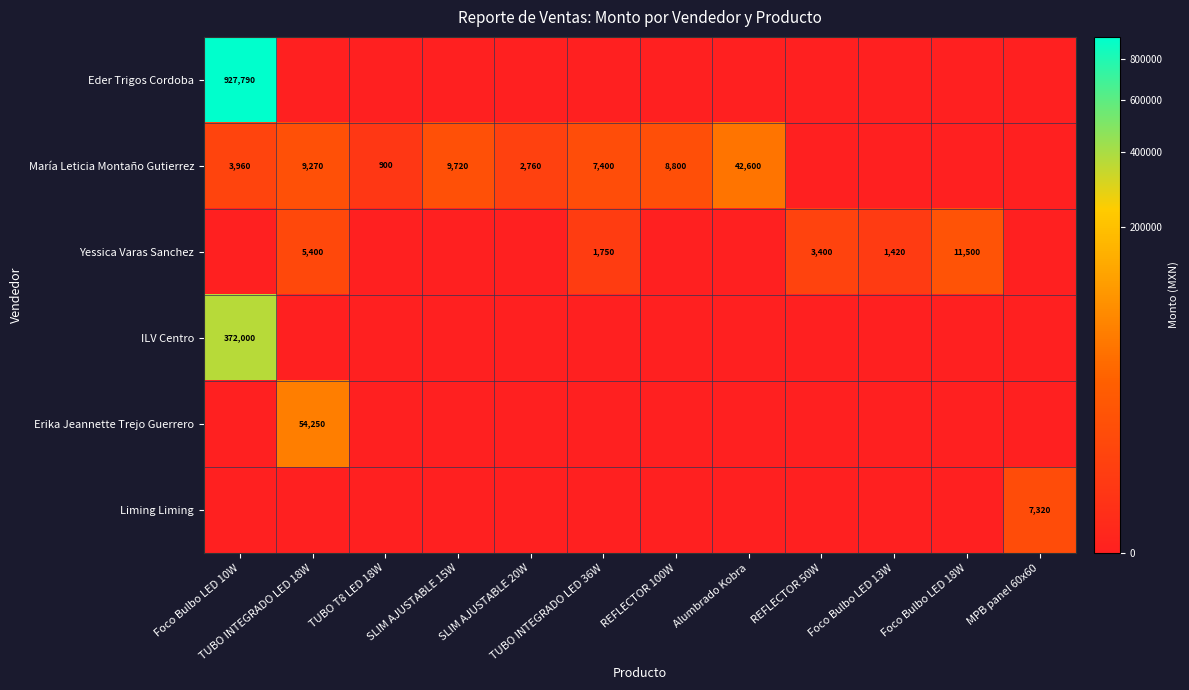

At which category is the sum across all series the highest?

Foco Bulbo LED 10W